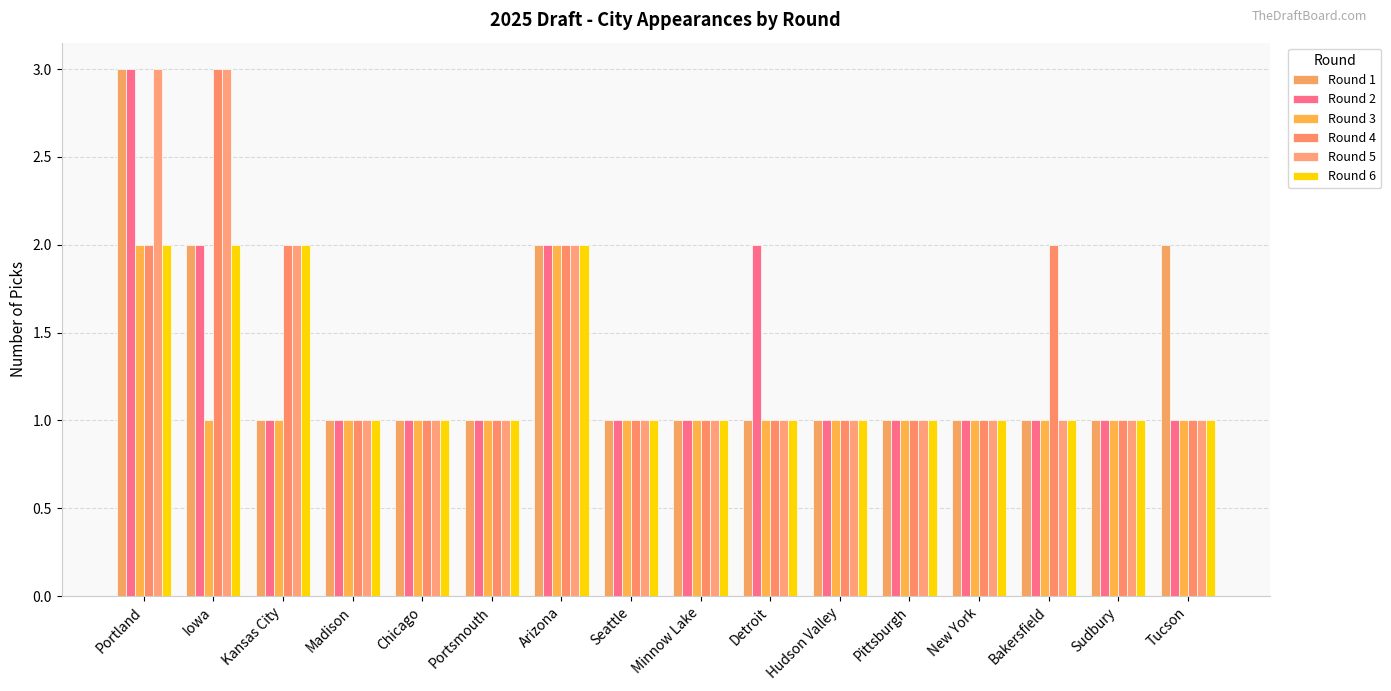

What is the highest value of the Round 1 series?

3